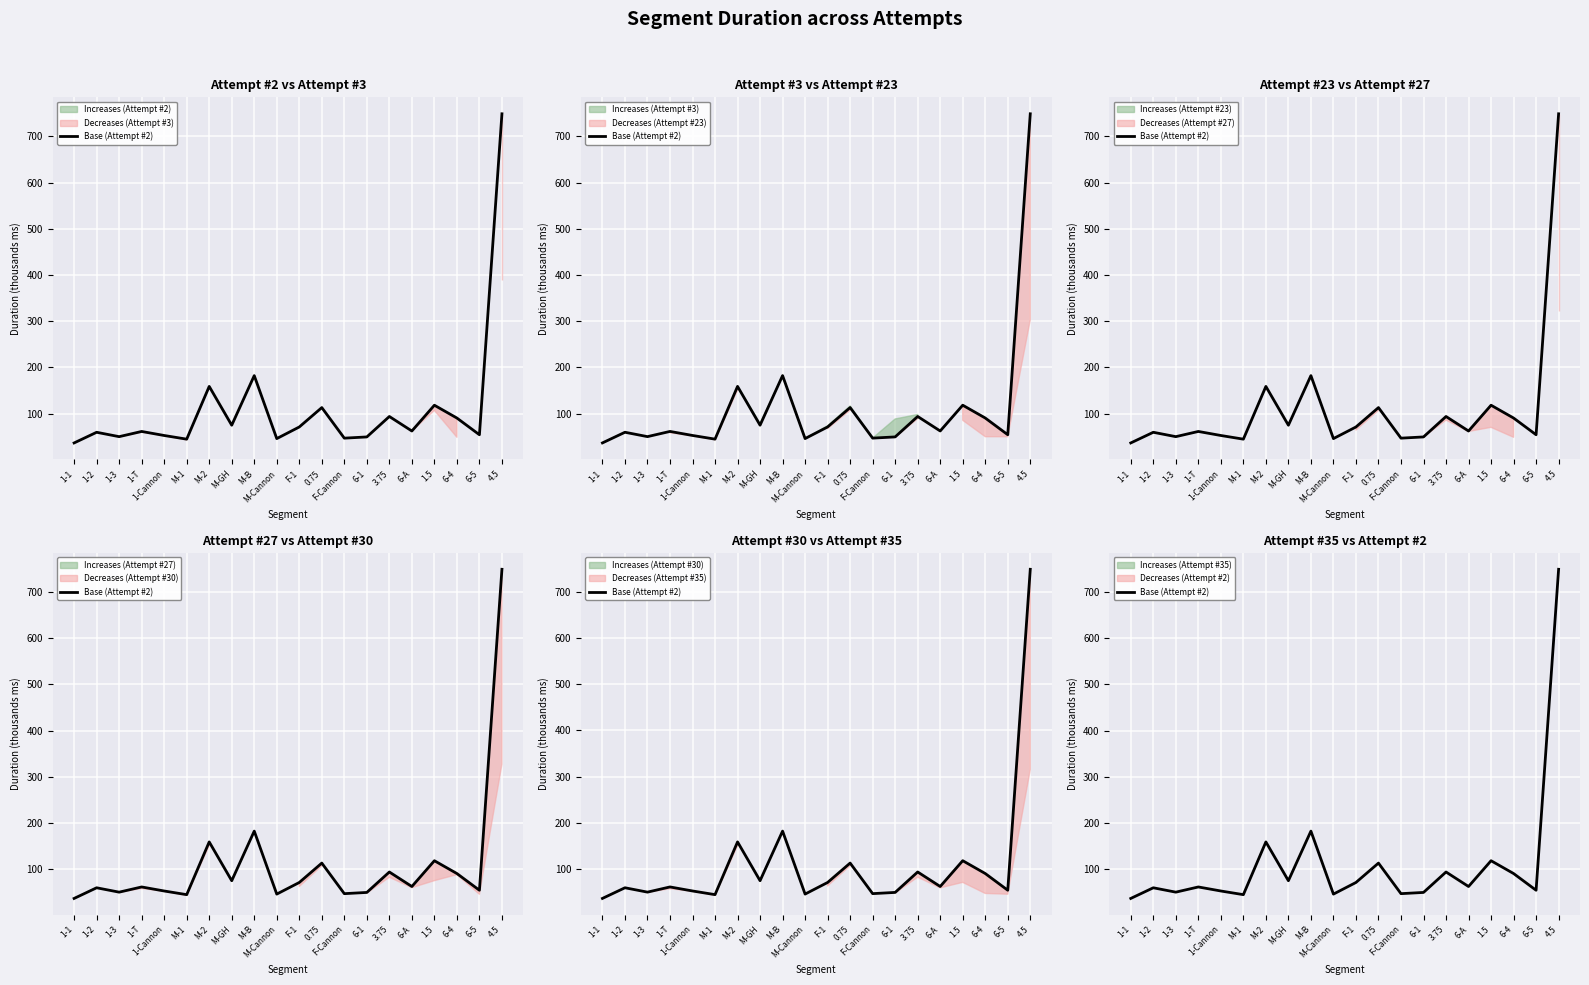

Reading right to left, list all the values displayed in this chart.

4.5=748.9	6-5=54.3	6-4=90.5	1.5=118.2	6-A=62.4	3.75=93.8	6-1=49.6	F-Cannon=46.9	0.75=113.1	F-1=71.1	M-Cannon=45.9	M-B=182.3	M-GH=74.9	M-2=158.9	M-1=44.7	1-Cannon=52.7	1-T=61.4	1-3=50.2	1-2=59.6	1-1=36.6